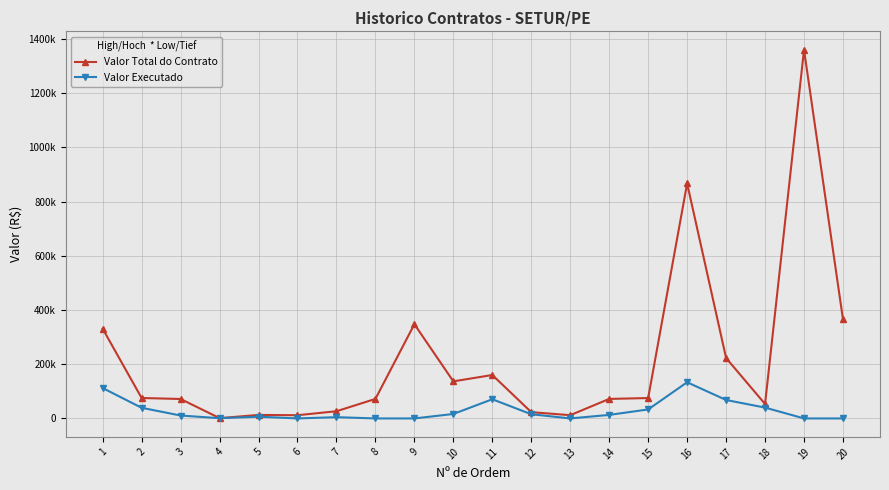

What is the sum of all Valor Total do Contrato values?

4297823.4